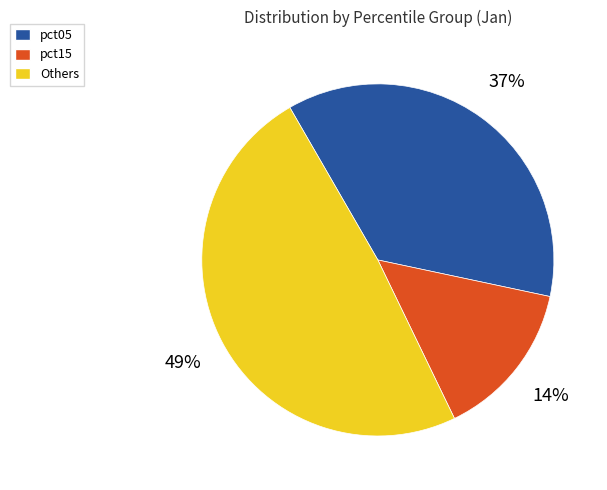

Rank the categories by value from highest to lowest.

Others, pct05, pct15